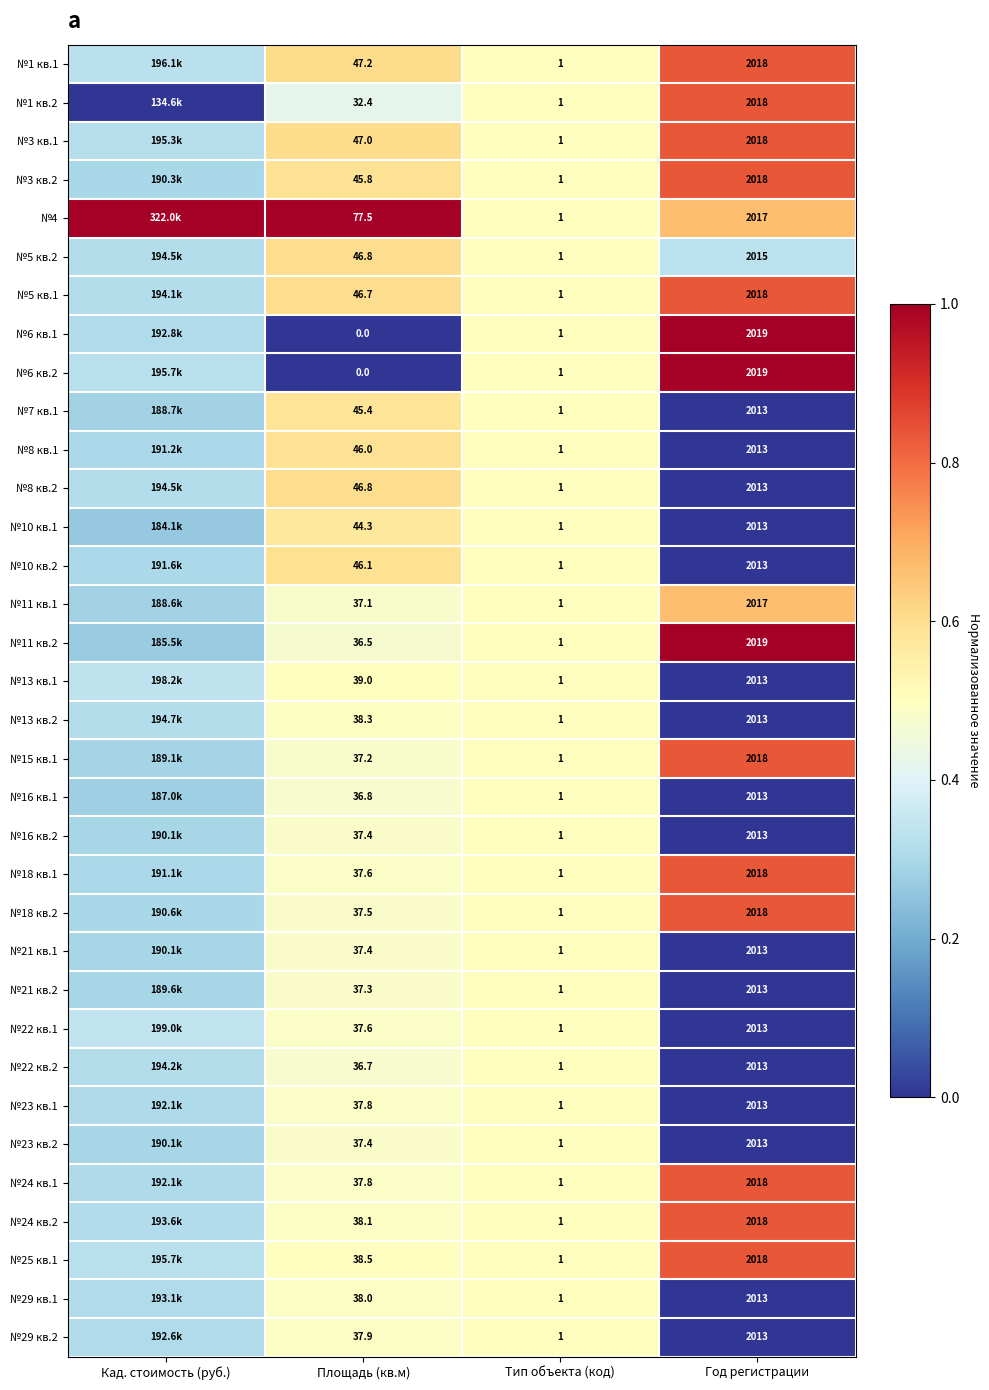

At how many categories does at least one series exceed 0?

4